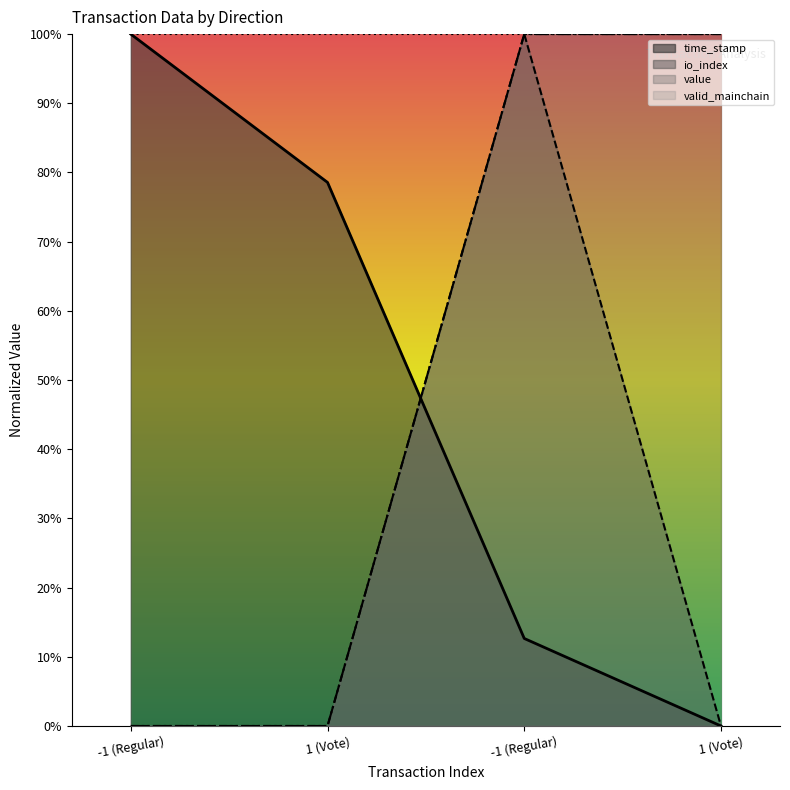

Reading left to right, extract all data points from this chart.

time_stamp: 1.0	0.8	0.1	0.0
io_index: 0.0	0.0	1.0	0.0
value: 0.0	0.0	1.0	1.0